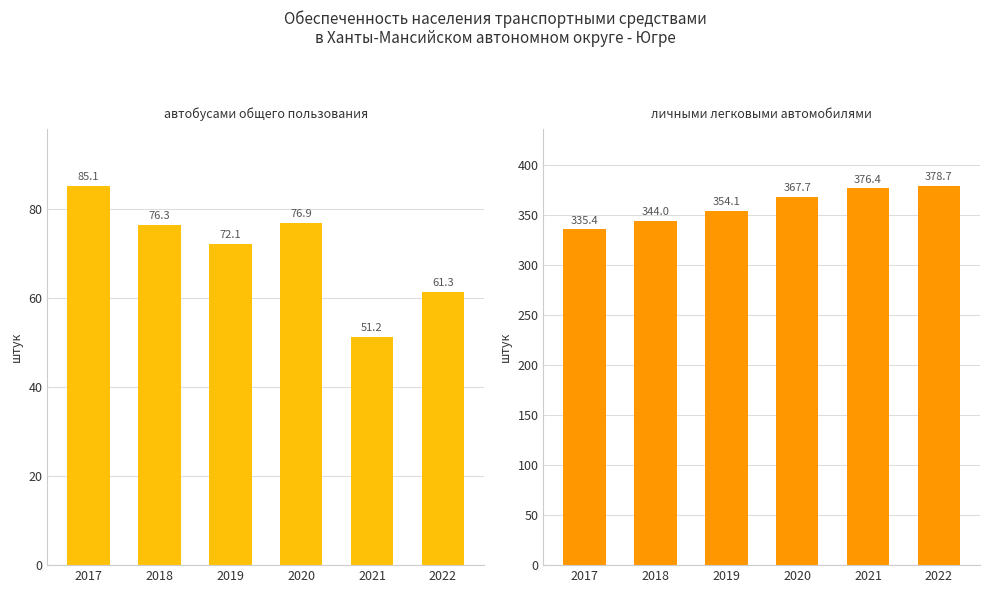

What is the total value across all series at 2022?

440.0